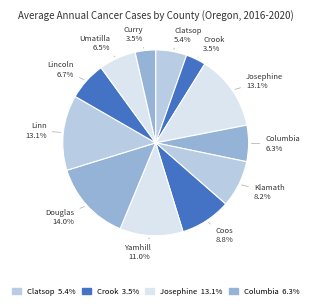

Count the number of slices in the pie.

12